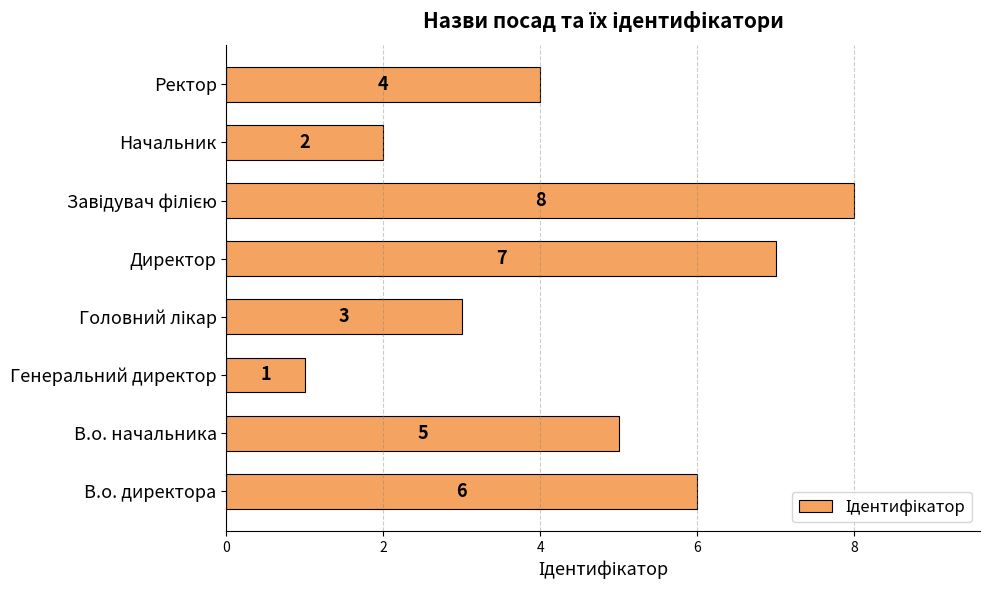

Which category has the lowest value across all series?

Генеральний директор